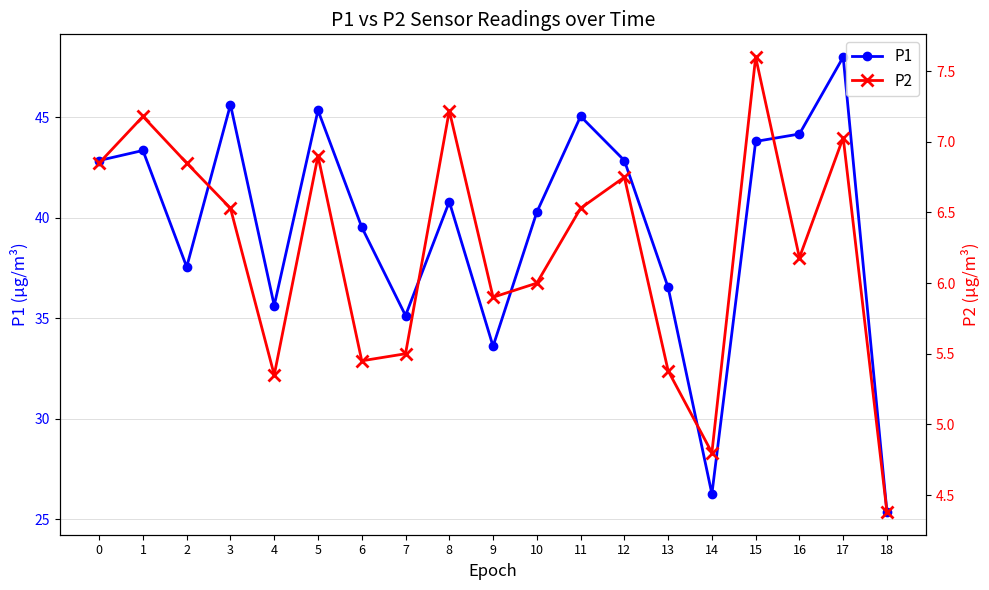

True or false: P2 and P1 cross at least once.

False